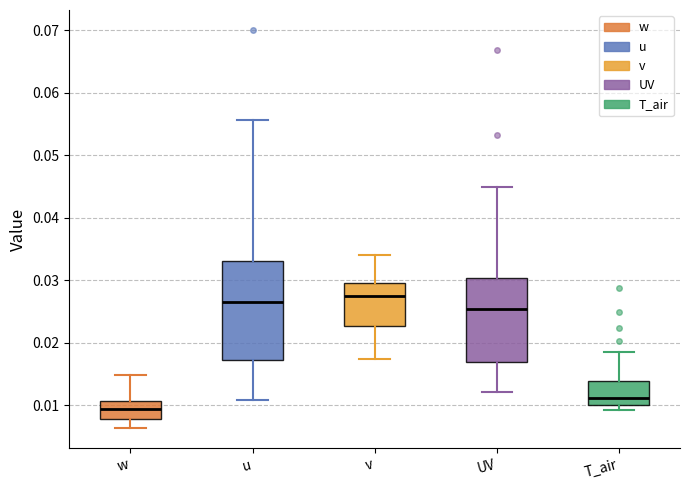

Reading left to right, transcribe this box plot: for each box, give where its median line is, the range the box spans, and where its two whiskers end, as read against the y-axis. The values are not printed on the chart, so give them approximately, as read against the axis.

w: median 0.009, box 0.008 to 0.011, whiskers 0.006 to 0.015
u: median 0.027, box 0.017 to 0.033, whiskers 0.011 to 0.056
v: median 0.028, box 0.023 to 0.030, whiskers 0.017 to 0.034
UV: median 0.025, box 0.017 to 0.030, whiskers 0.012 to 0.045
T_air: median 0.011, box 0.010 to 0.014, whiskers 0.009 to 0.019